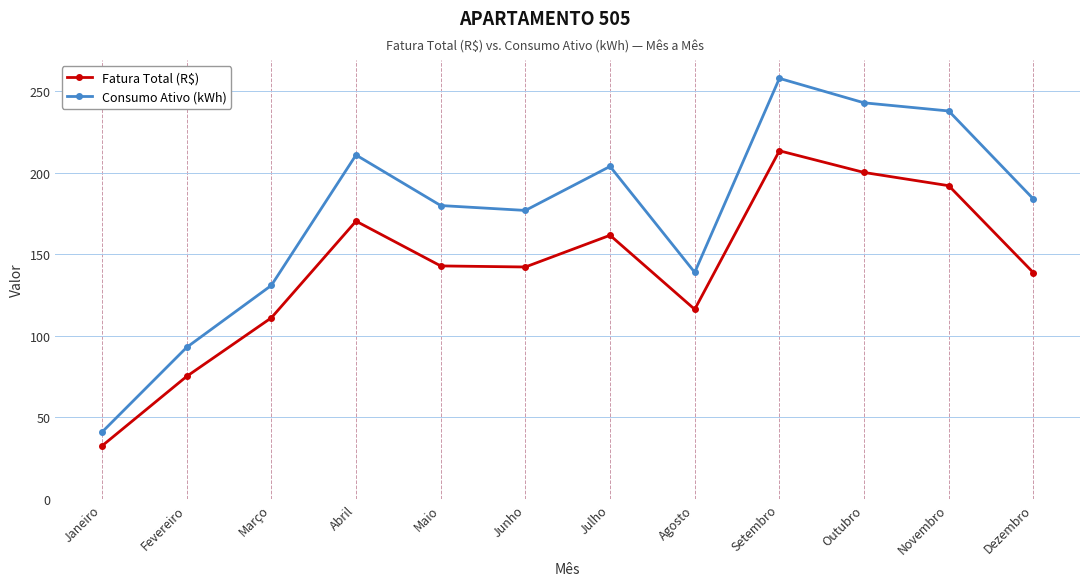

True or false: Fatura Total (R$) and Consumo Ativo (kWh) intersect in this chart.

False